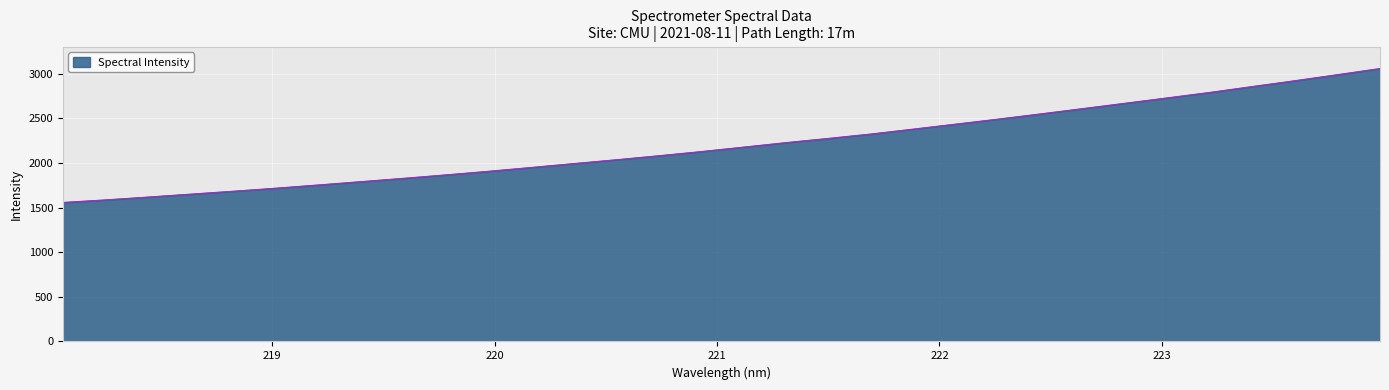

Reading right to left, what are all the values shown in this chart?

3057.8	2989.0	2921.6	2856.5	2790.6	2729.5	2669.0	2609.0	2549.2	2490.8	2434.5	2378.6	2323.6	2274.4	2227.1	2176.6	2126.6	2079.9	2035.0	1992.1	1948.4	1906.0	1865.8	1827.2	1789.9	1753.0	1716.7	1682.7	1650.2	1617.5	1585.7	1557.0